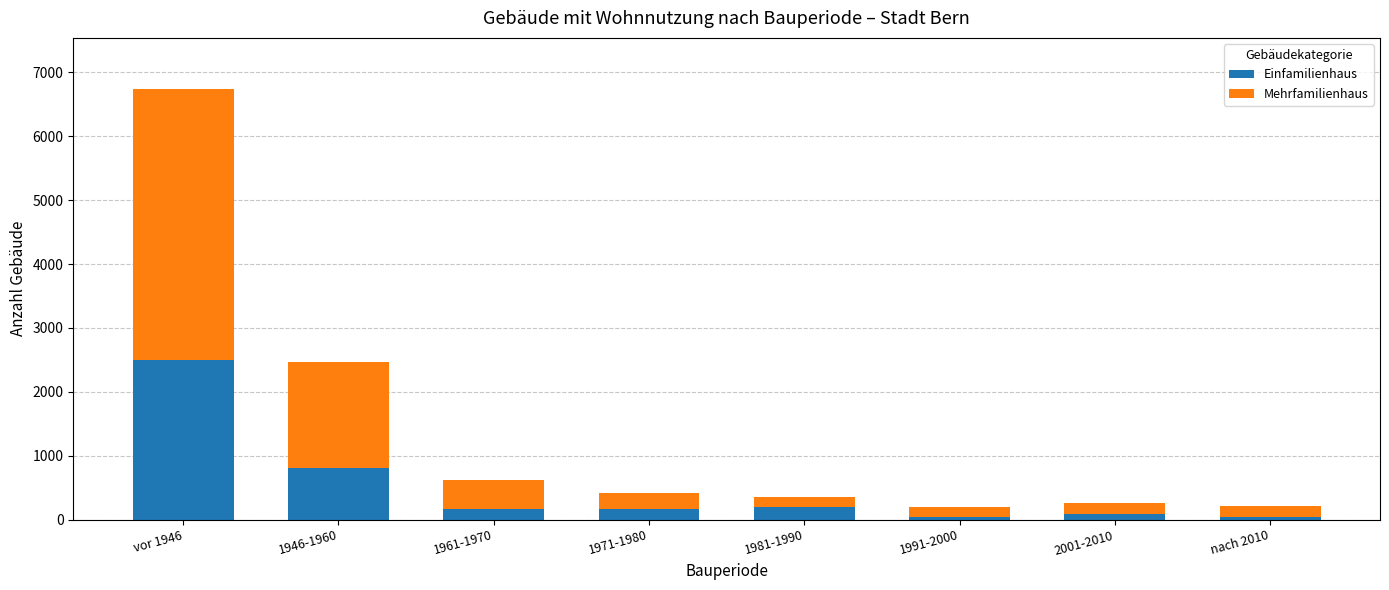

At which category is the sum across all series the highest?

vor 1946